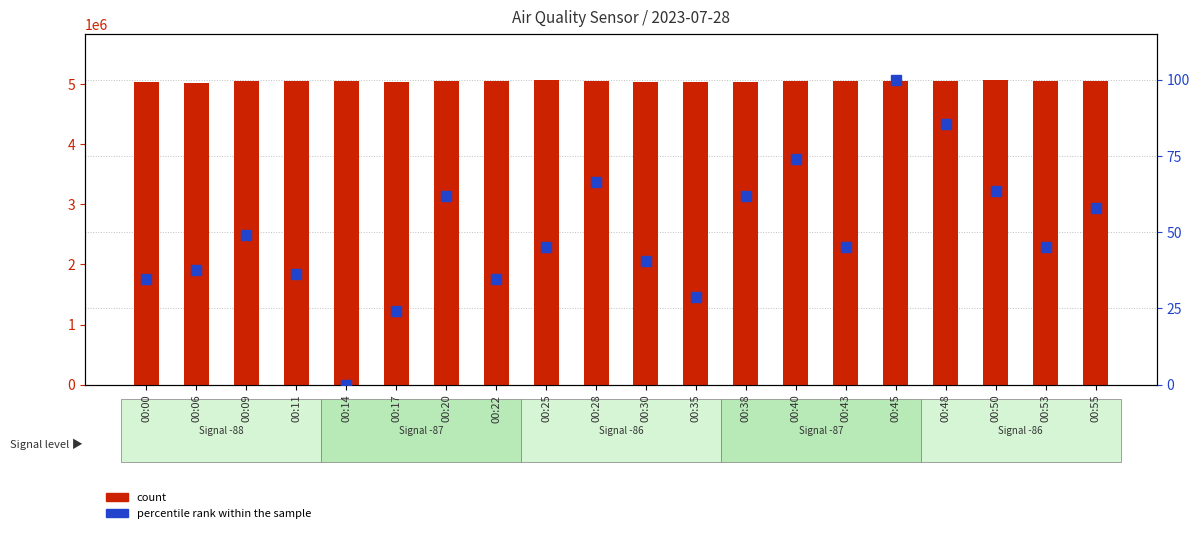

What is the highest value of the percentile rank within the sample series?

100.0